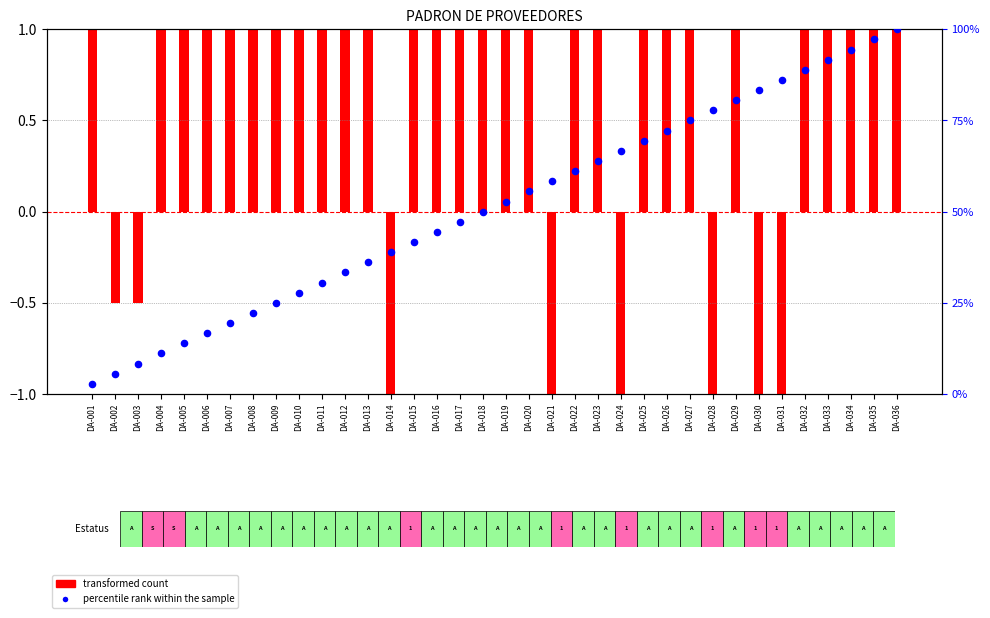

Which series has the largest Y range (max minus min)?

percentile rank within the sample